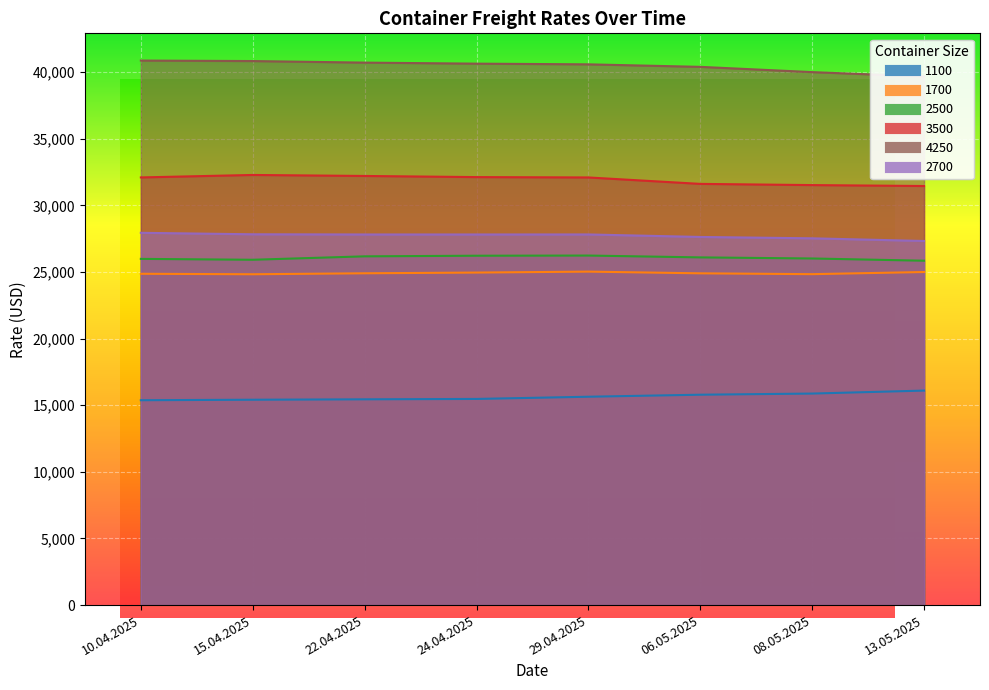

Which series changed the most between 10.04.2025 and 24.04.2025?

2500